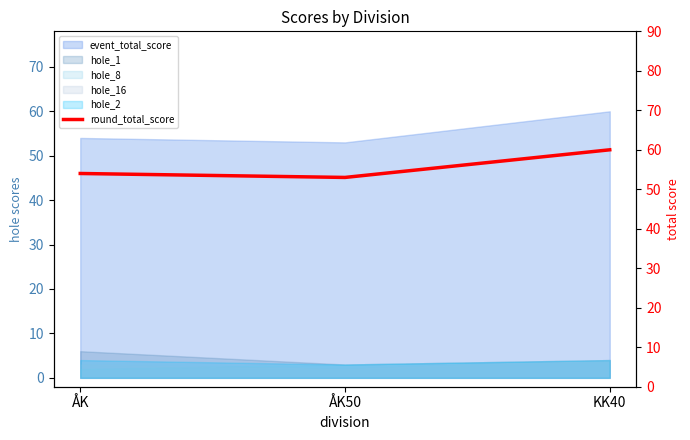

Approximately how many times larger is the value at KK40 compared to ÅK50?

1.1